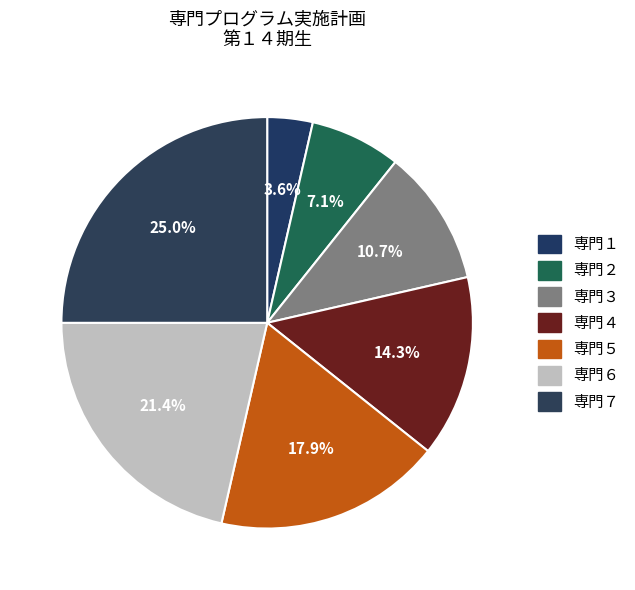

Combined, do 専門１ and 専門２ account for over 50%?

No